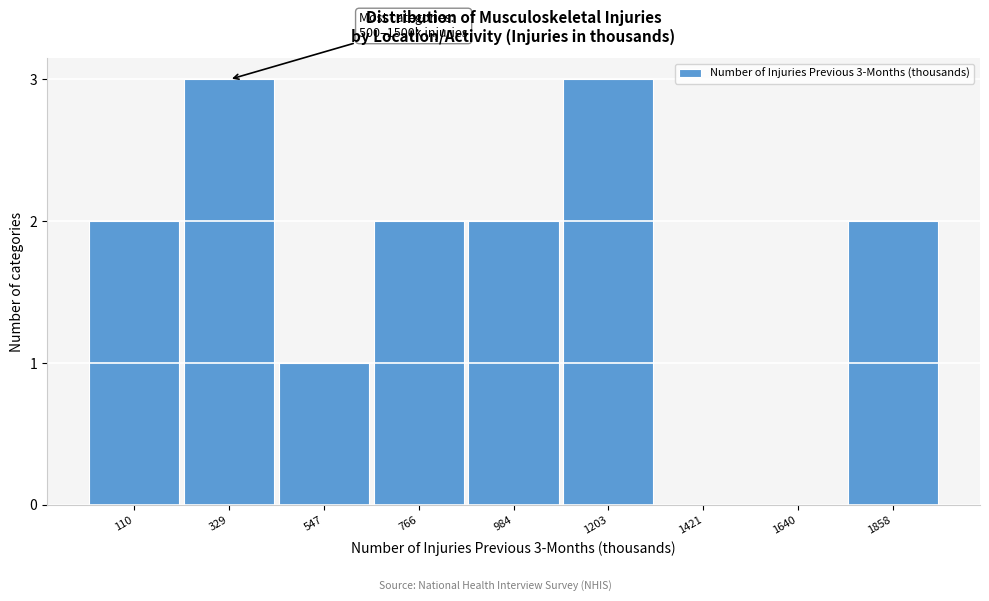

Reading left to right, list all the values displayed in this chart.

110=2	329=3	547=1	766=2	984=2	1203=3	1421=0	1640=0	1858=2